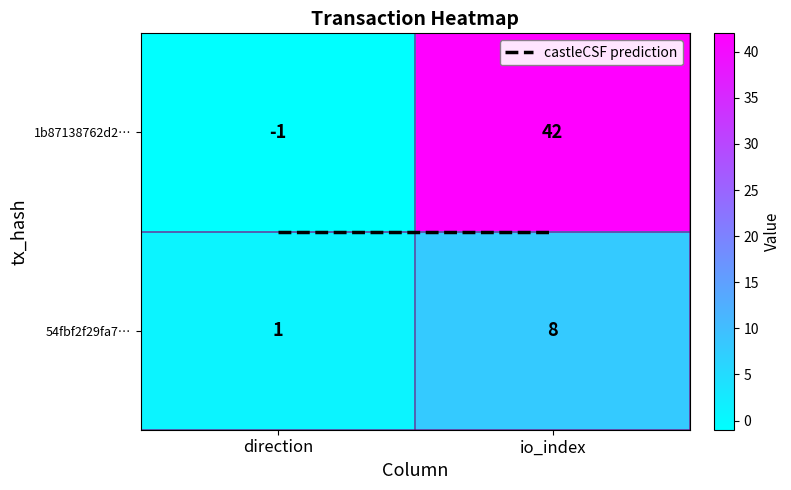

At which label is 54fbf2f29fa7… closest to 4?

direction